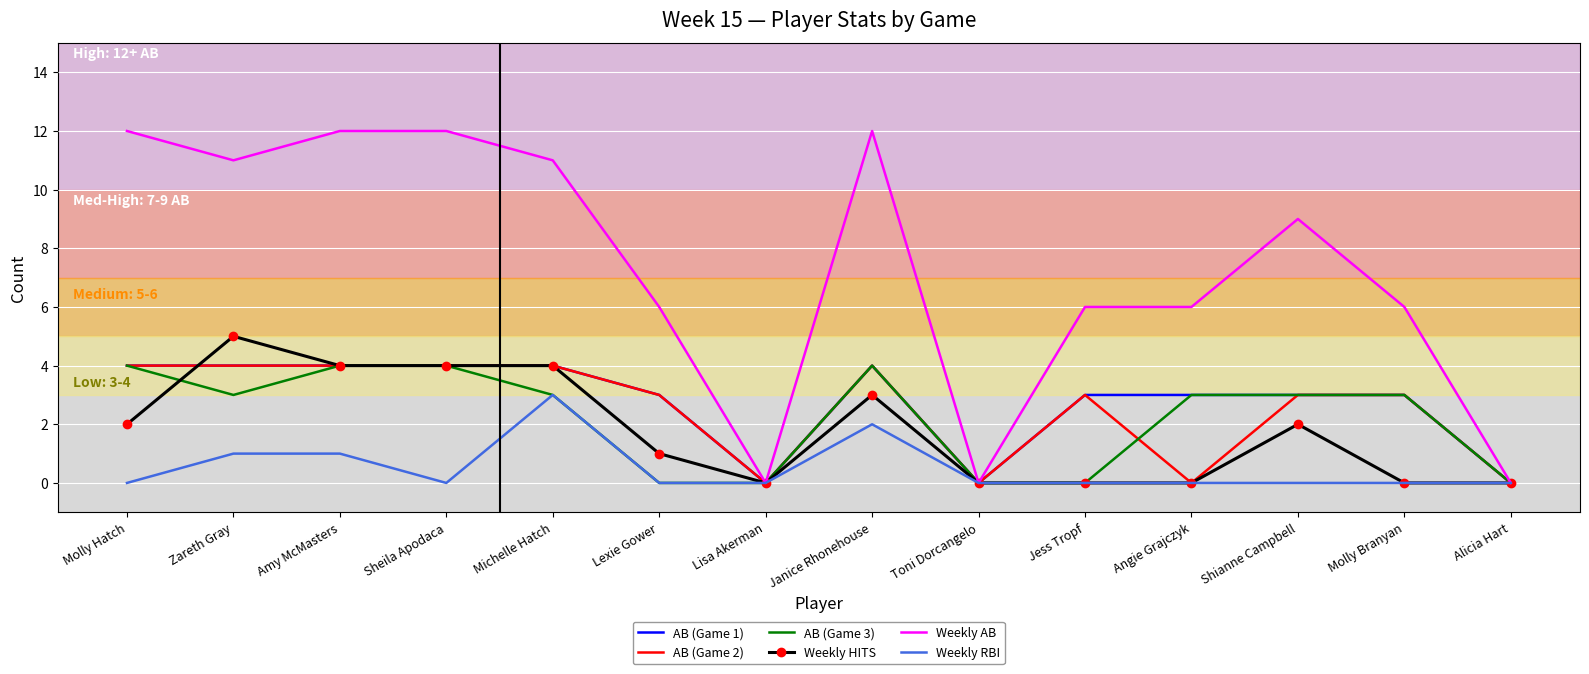

What is the difference between the second highest and second lowest values in the Weekly HITS series?

4